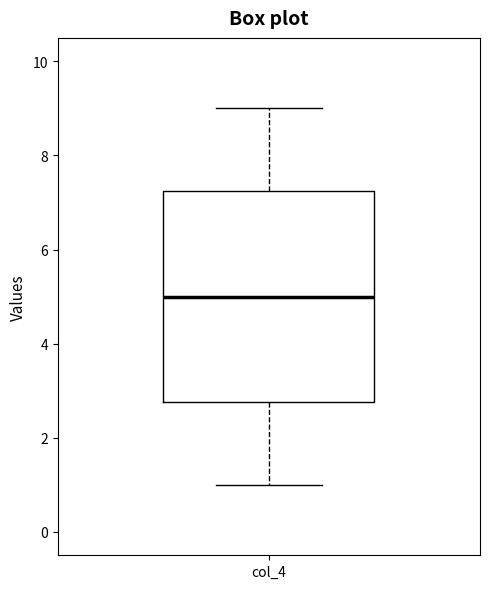

Transcribe this box plot: give where the median line is, the range the box spans, and where the two whiskers end, as read against the y-axis. The values are not printed on the chart, so give them approximately, as read against the axis.

median 5.0, box 2.8 to 7.2, whiskers 1.0 to 9.0